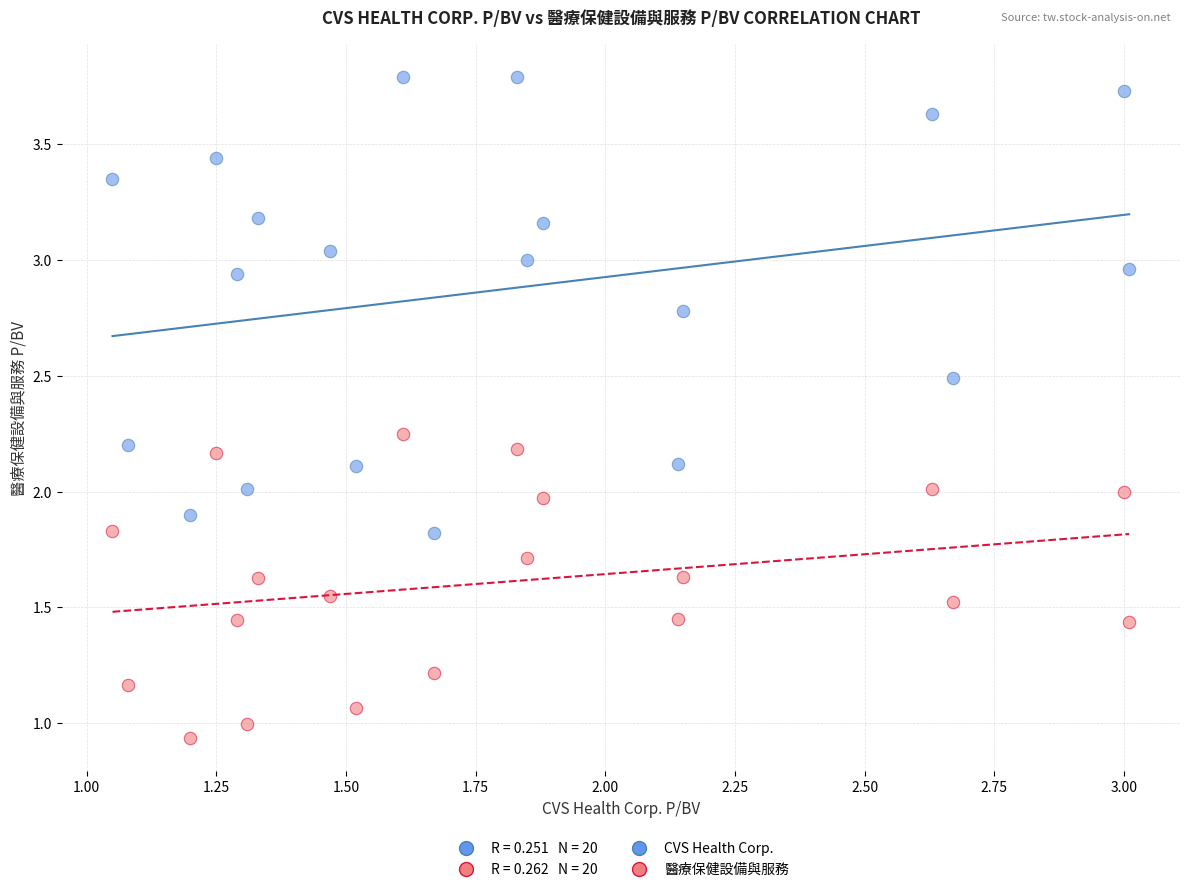

Which series reaches the minimum Y coordinate?

醫療保健設備與服務